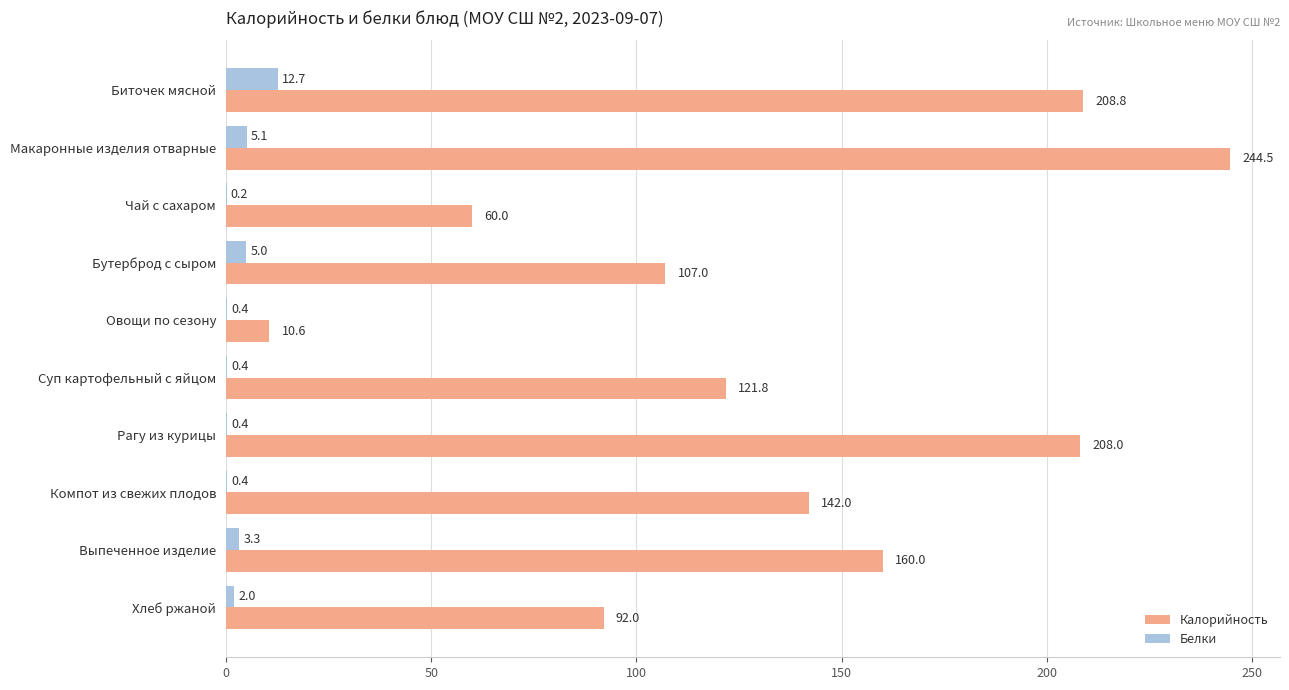

The value of Калорийность at Биточек мясной is 300.1. True or false?

False